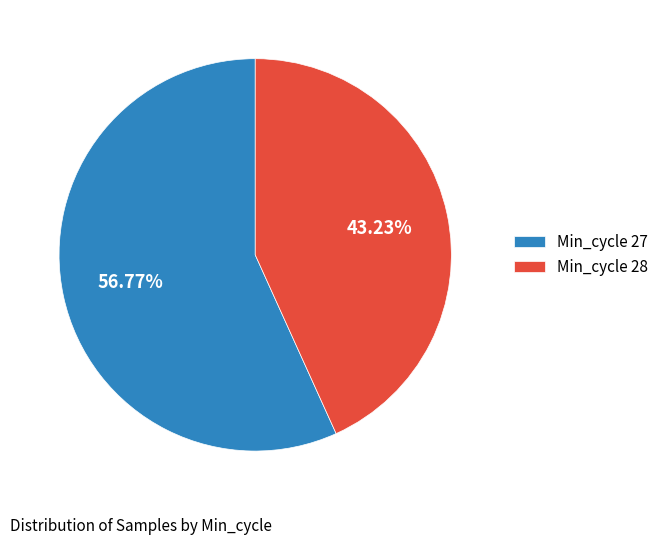

Rank the categories by value from highest to lowest.

Min_cycle 27, Min_cycle 28